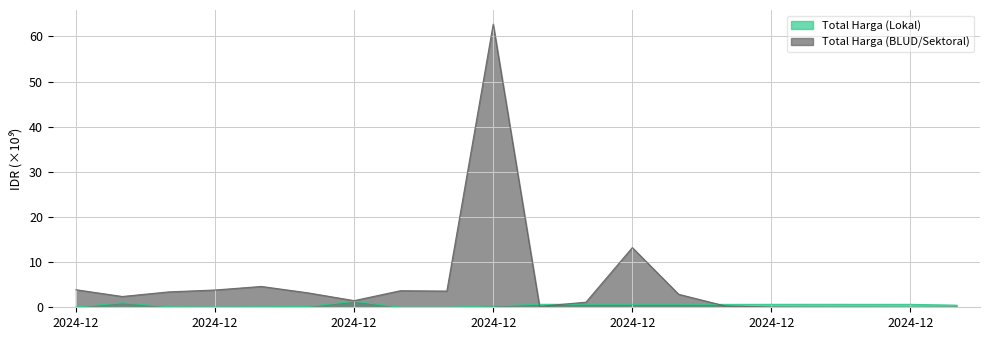

What value does the Total Harga (BLUD/Sektoral) series have at 2025-01-06?

4.6